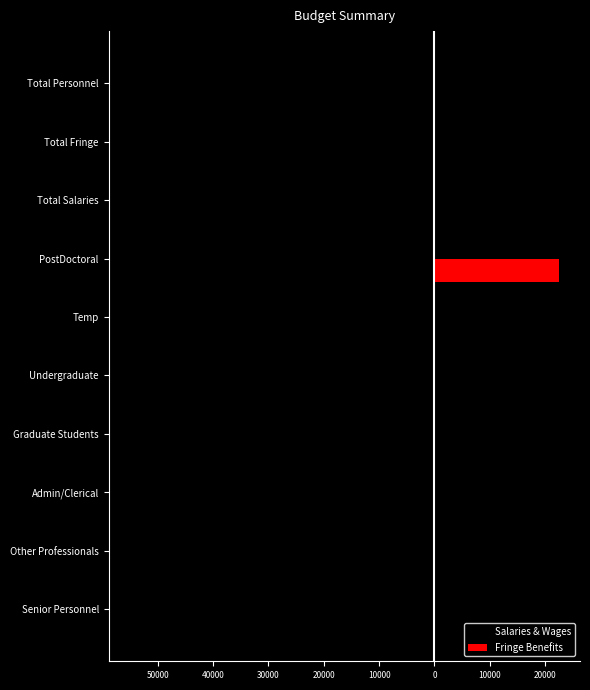

How many series are shown in this chart?

2